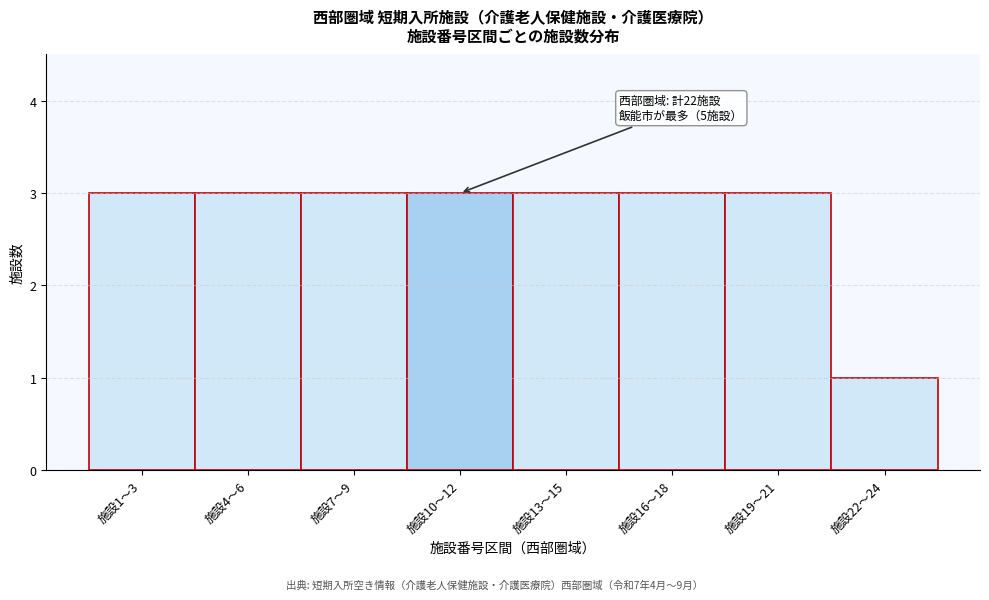

Reading left to right, extract all data points from this chart.

施設1〜3=3	施設4〜6=3	施設7〜9=3	施設10〜12=3	施設13〜15=3	施設16〜18=3	施設19〜21=3	施設22〜24=1